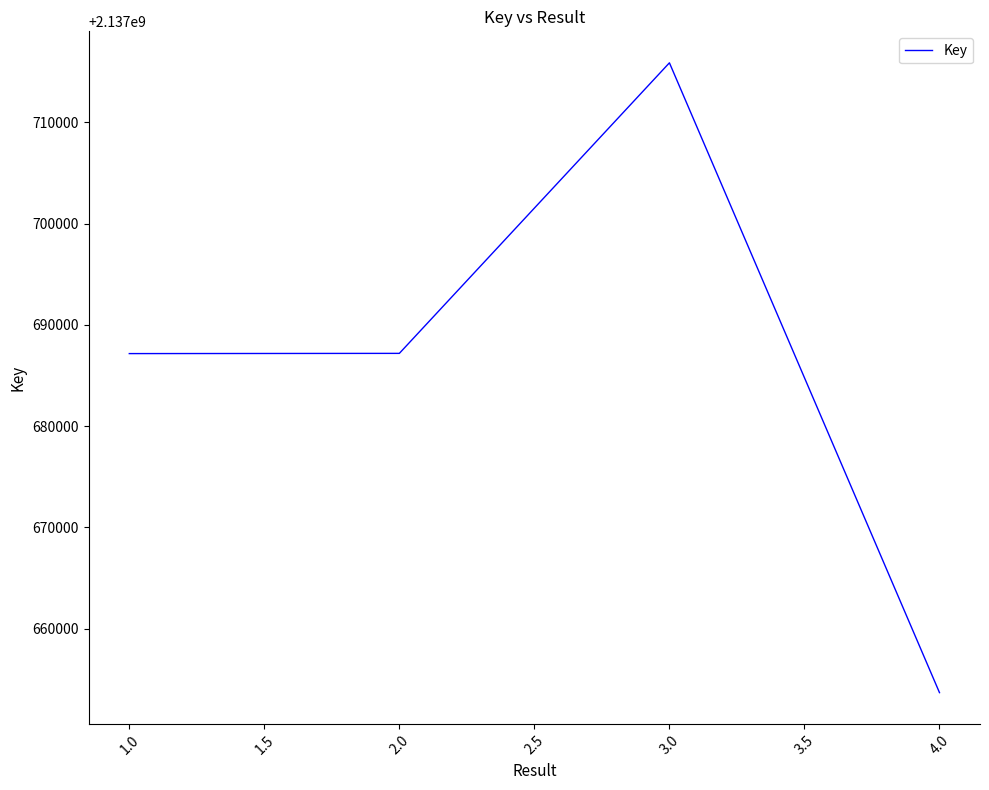

Read the value at 1.0, to the nearest 50.

2137687150